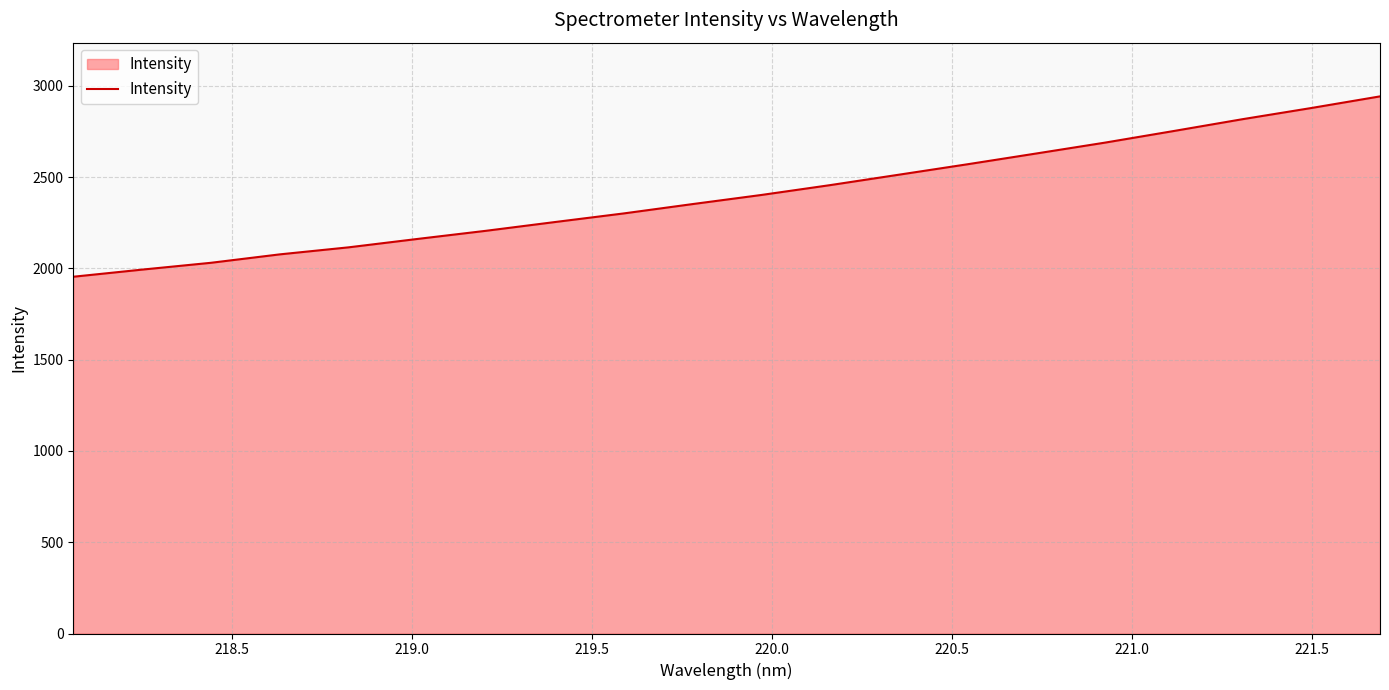

What is the smallest value displayed?

1954.3